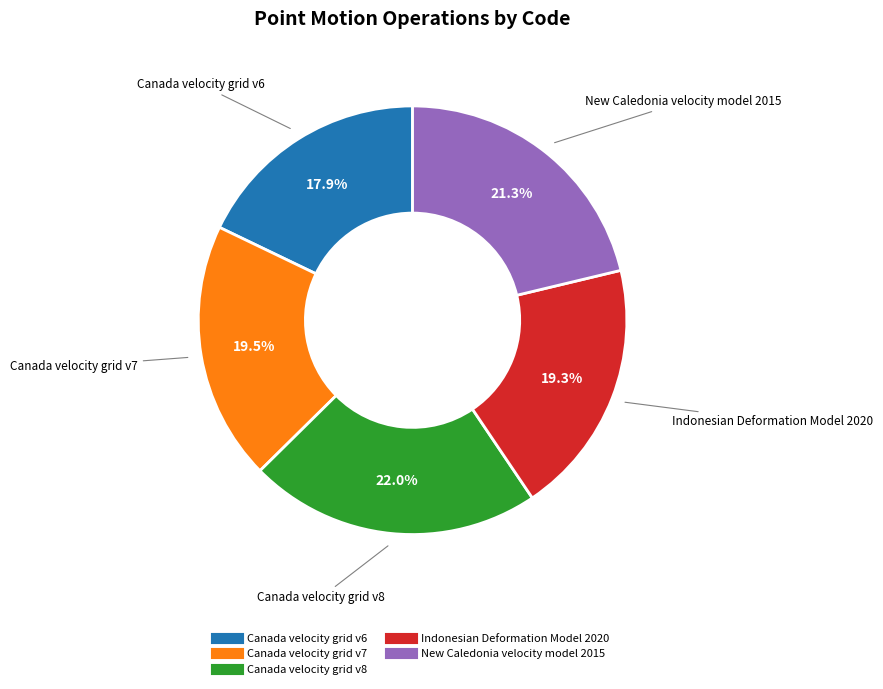

What portion of the pie excludes Canada velocity grid v8?

78.0%